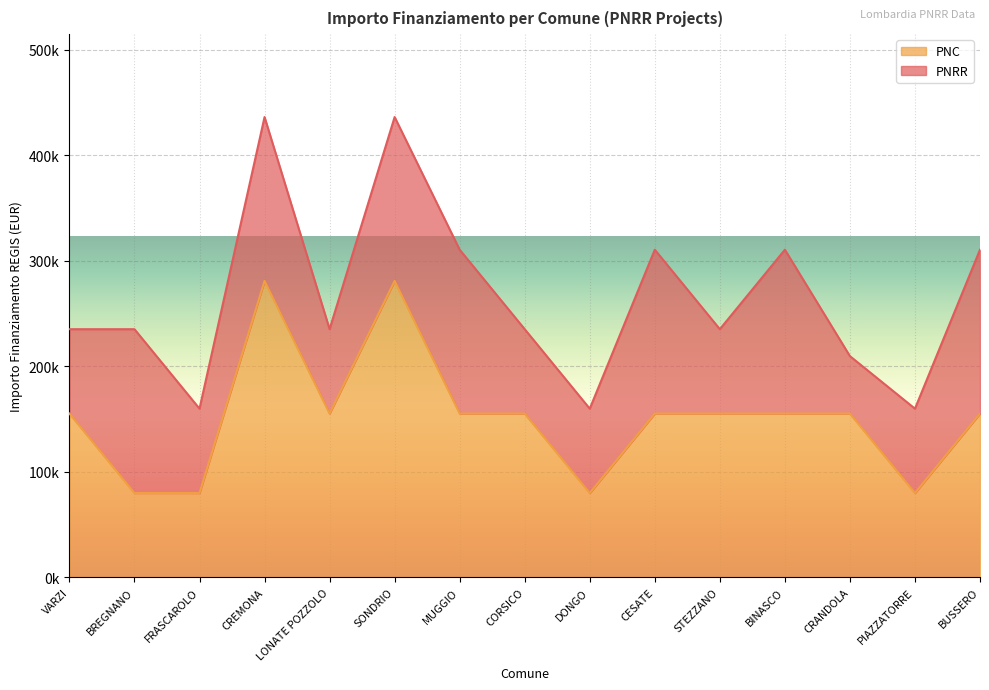

Does the chart display data point markers on the line(s)?

No